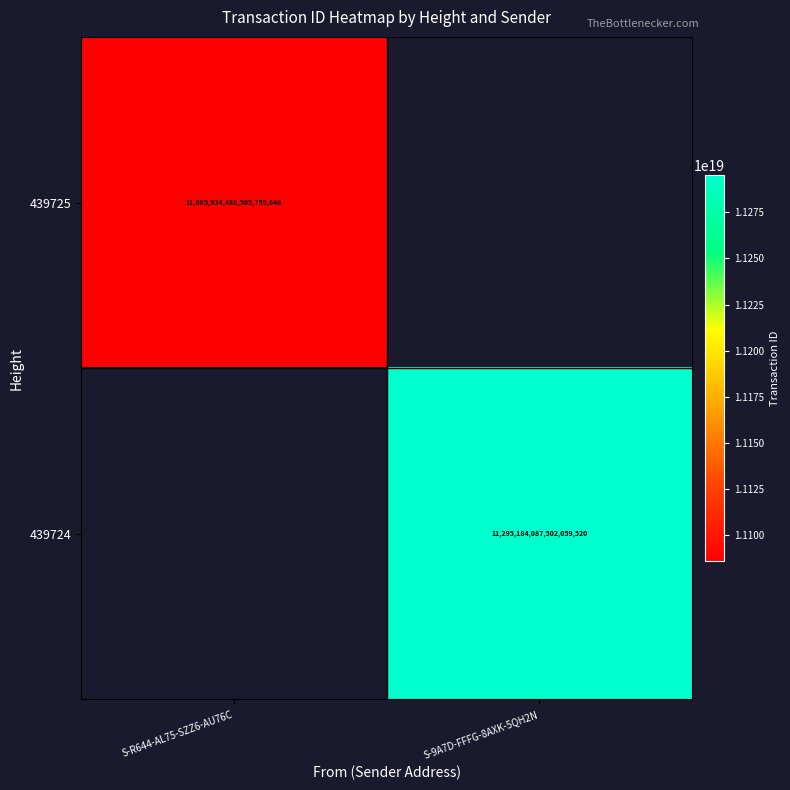

How many categories are shown in the chart?

2